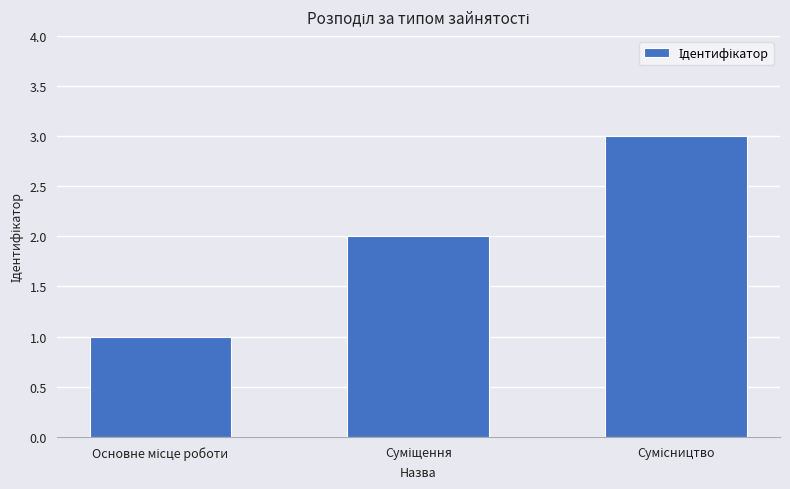

What is the greatest value displayed?

3